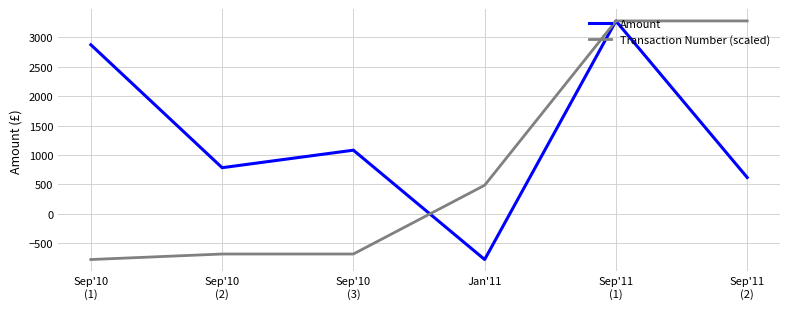

What are all the series names shown in the legend?

Amount, Transaction Number (scaled)